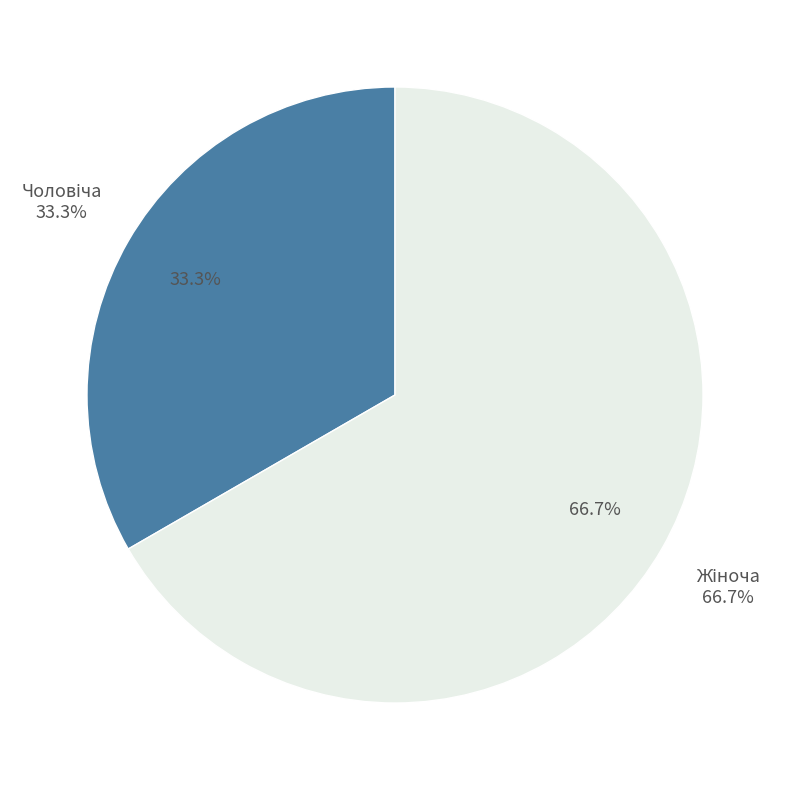

What is the majority slice?

Жіноча